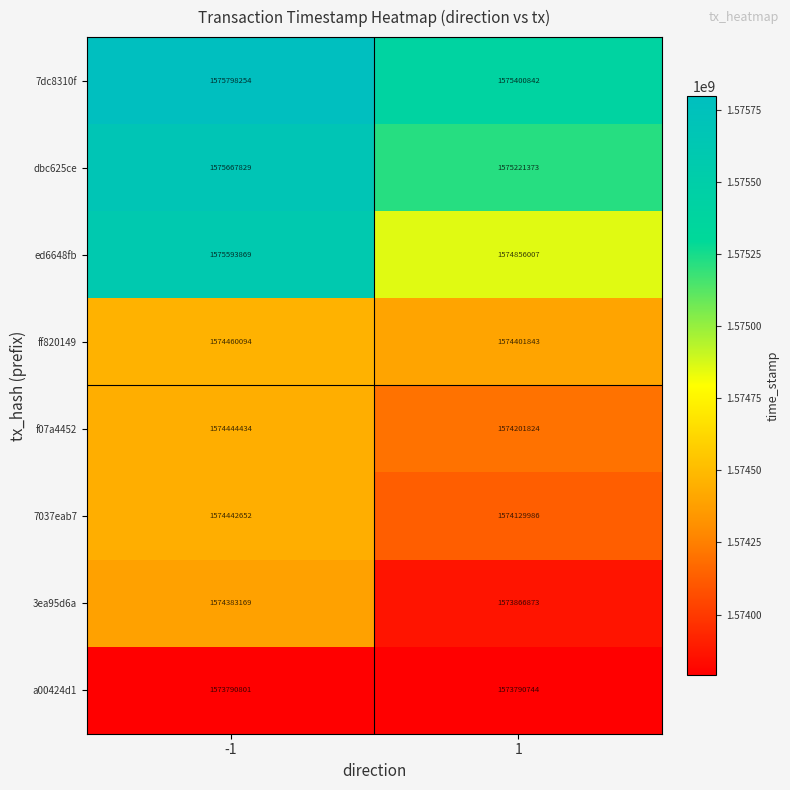

What is the difference between the maximum and minimum values in the ed6648fb series?

737862